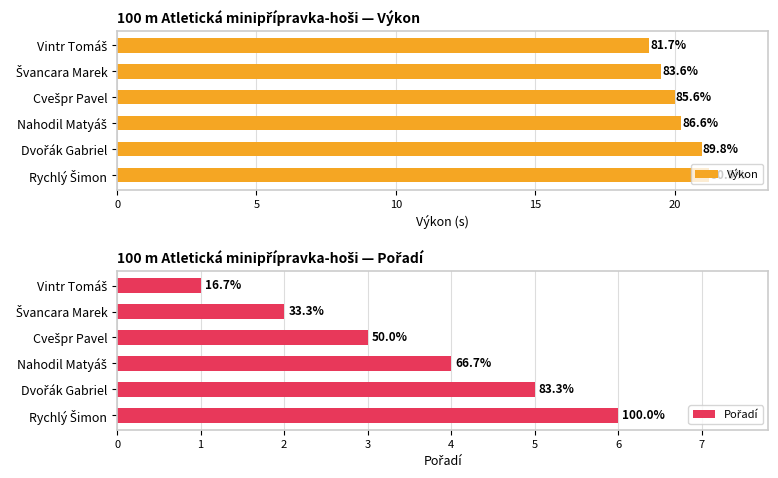

What value does the Pořadí series have at Dvořák Gabriel?

5.0